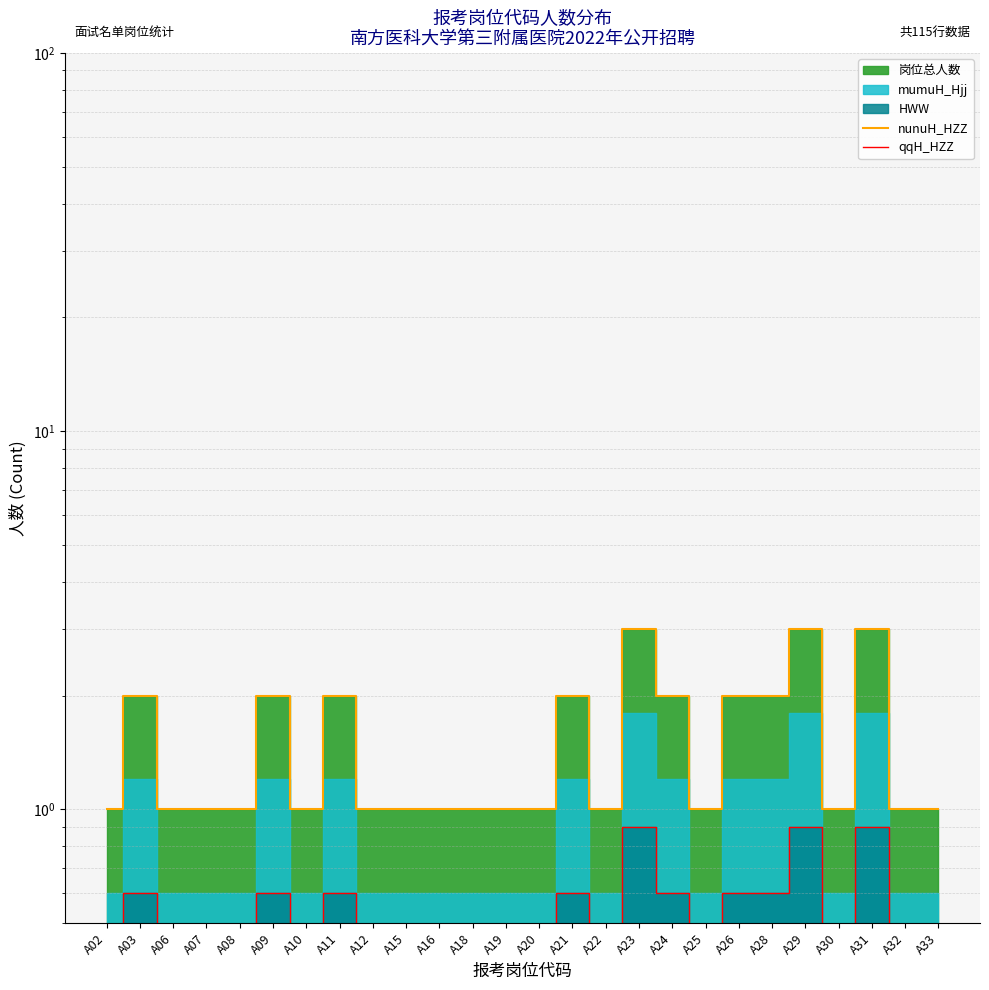

Is it true that nunuH_HZZ equals 1.0 at A16?

True